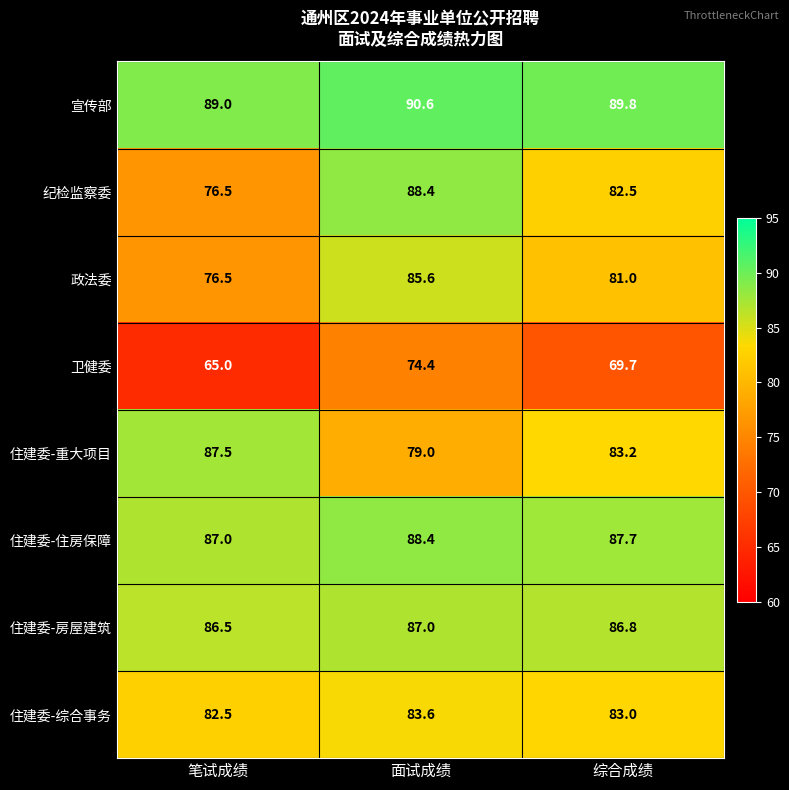

Which series has the largest total across all categories?

宣传部